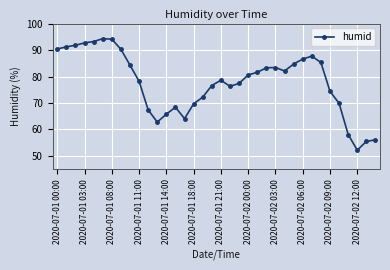

What is the value of the 11th point from the left?

67.4